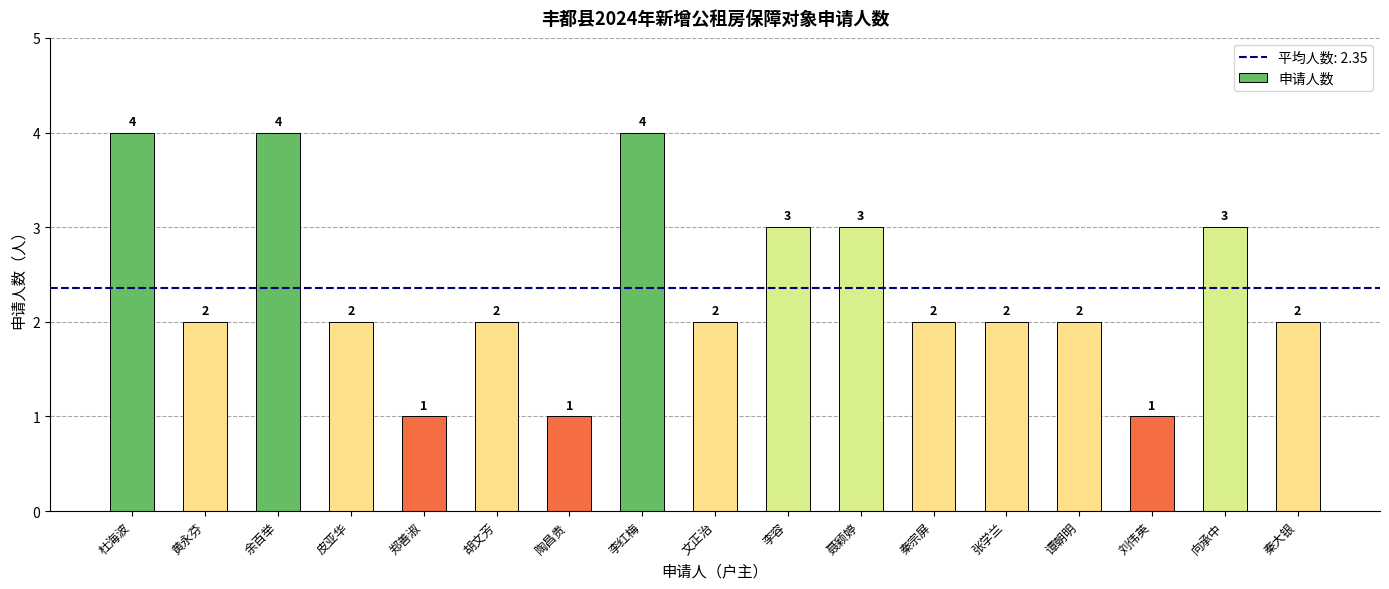

What is the label of the 17th bar from the right?

杜海波